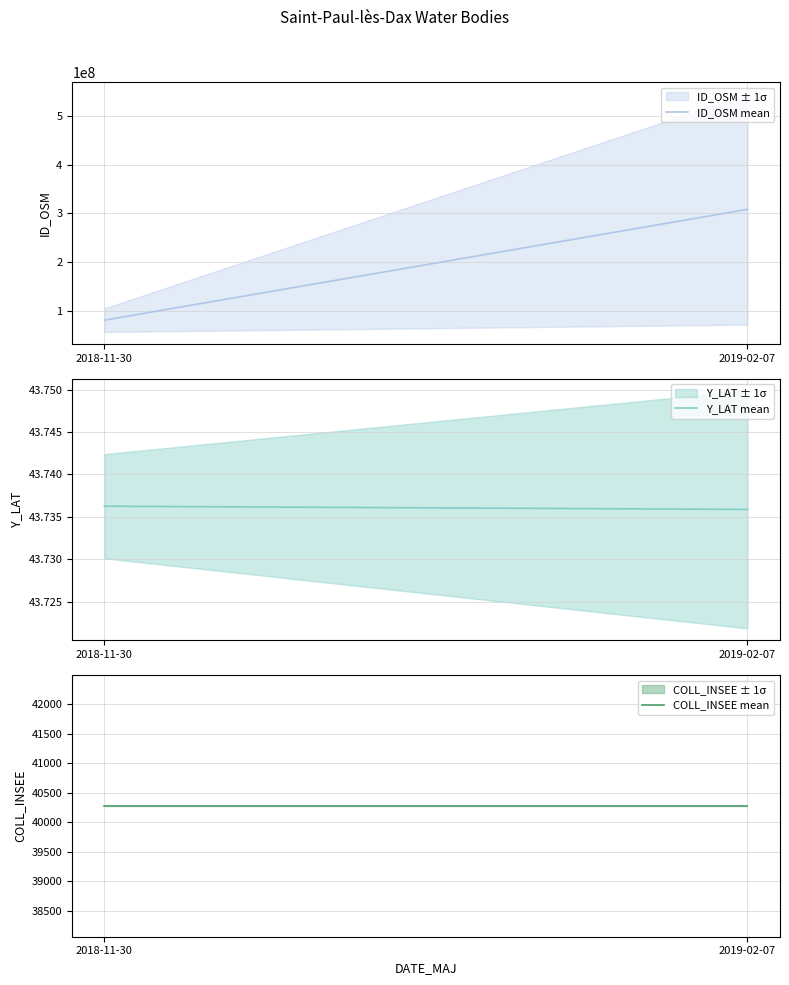

What are all the series names shown in the legend?

ID_OSM mean, Y_LAT mean, COLL_INSEE mean